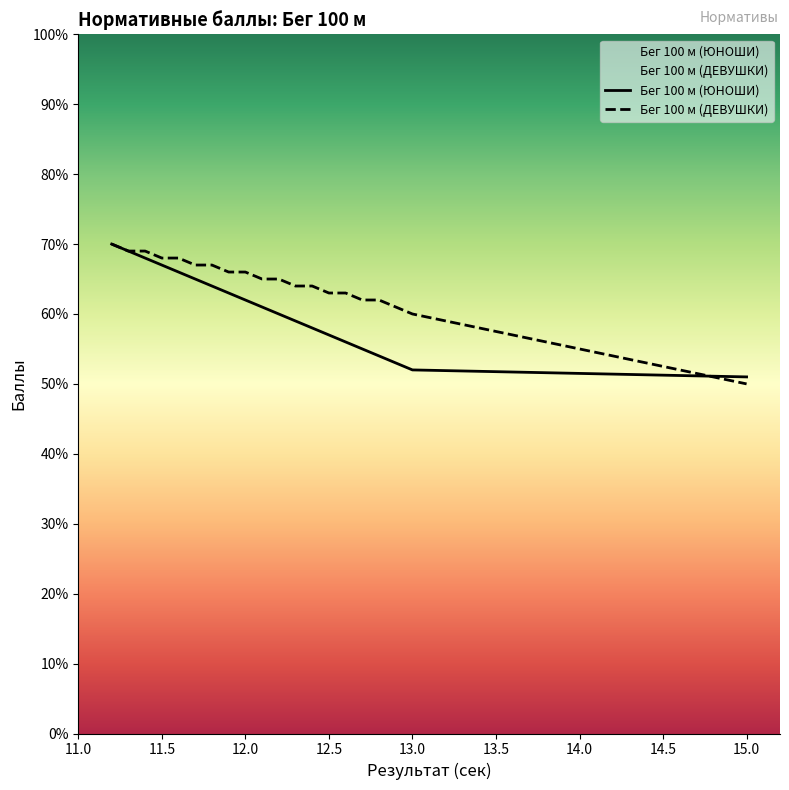

At how many categories does at least one series exceed 54?

19